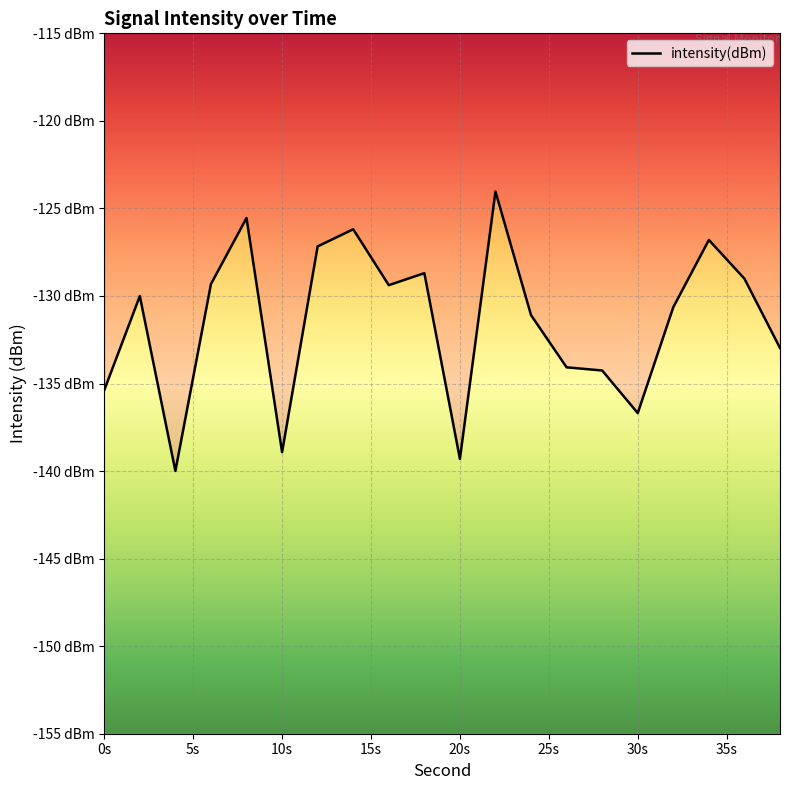

How many categories are shown in the chart?

20